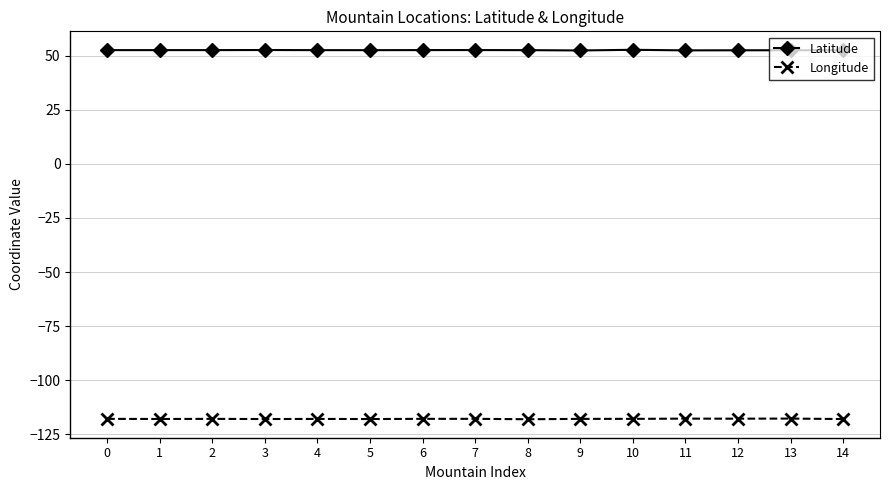

True or false: Latitude and Longitude intersect in this chart.

False